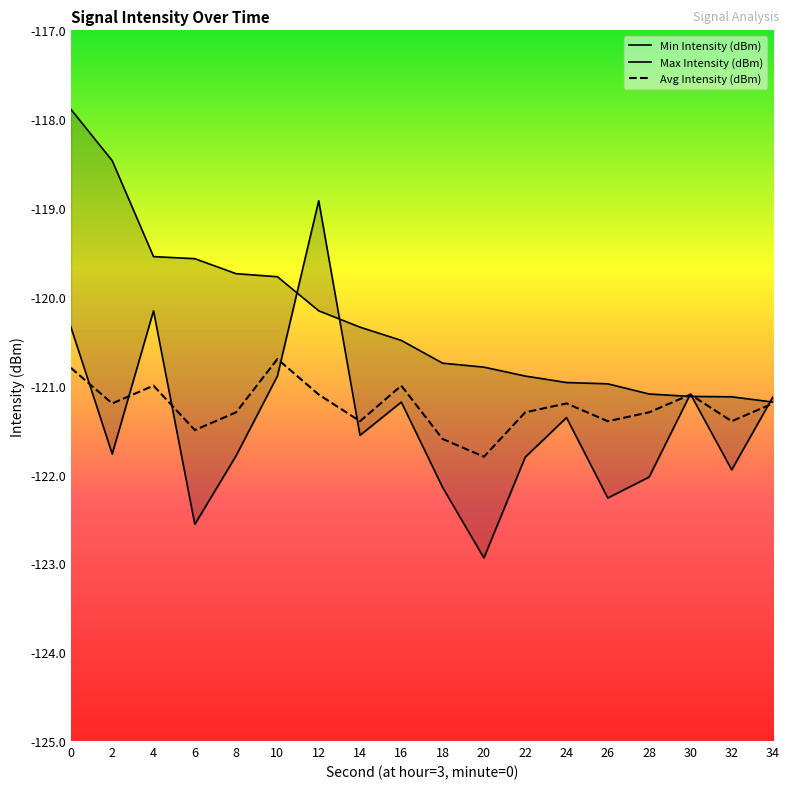

Is the value of Avg Intensity (dBm) at 20 greater than the value of Min Intensity (dBm) at 26?

Yes